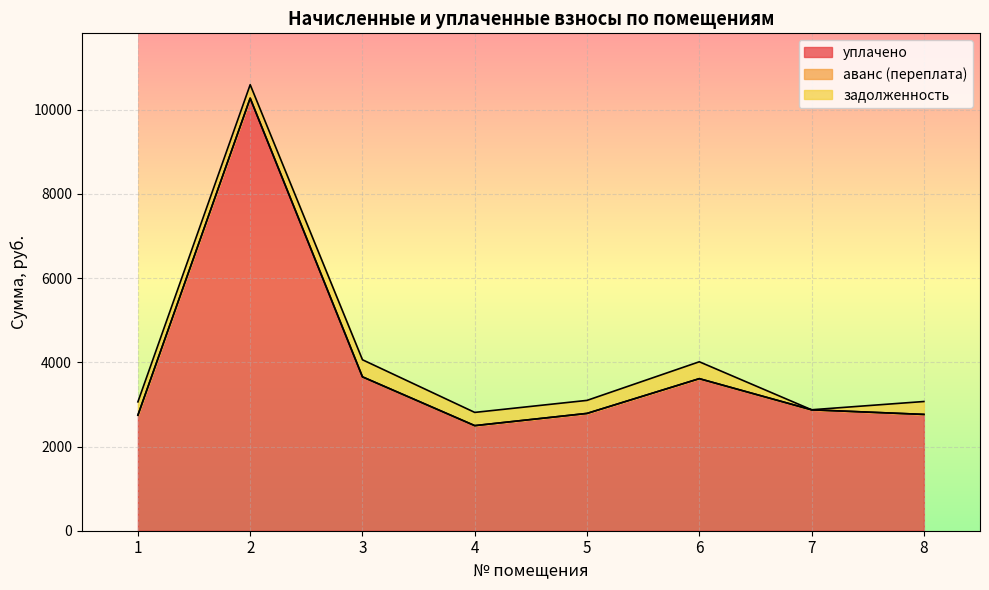

How many values in the аванс (переплата) series exceed 0?

1